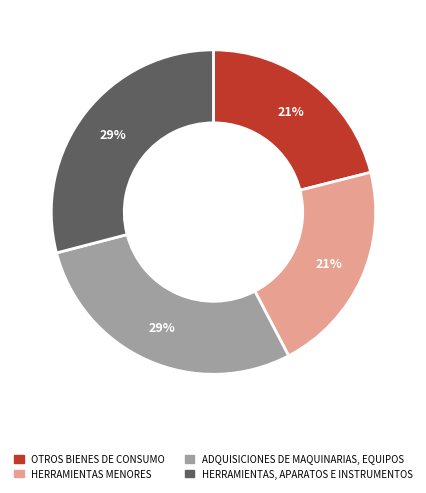

Is it true that HERRAMIENTAS, APARATOS E INSTRUMENTOS is 20% of the pie?

False